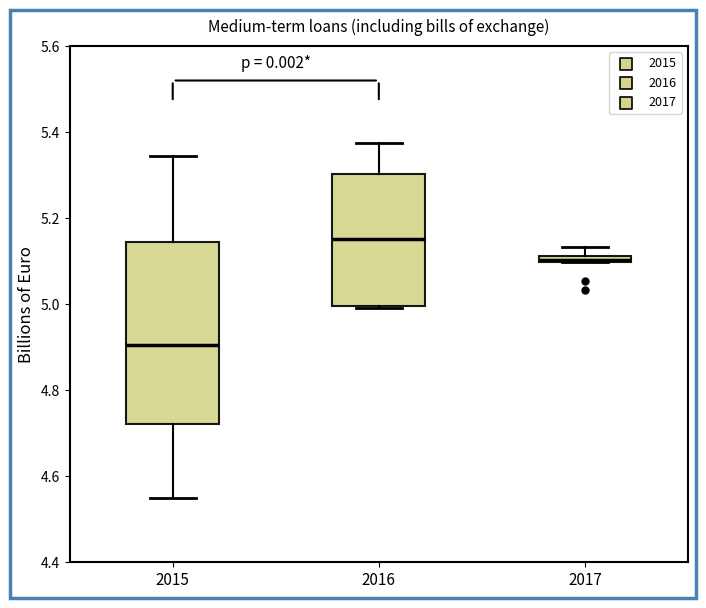

Comparing the boxes themselves (not the whiskers), which one is the tallest?

2015